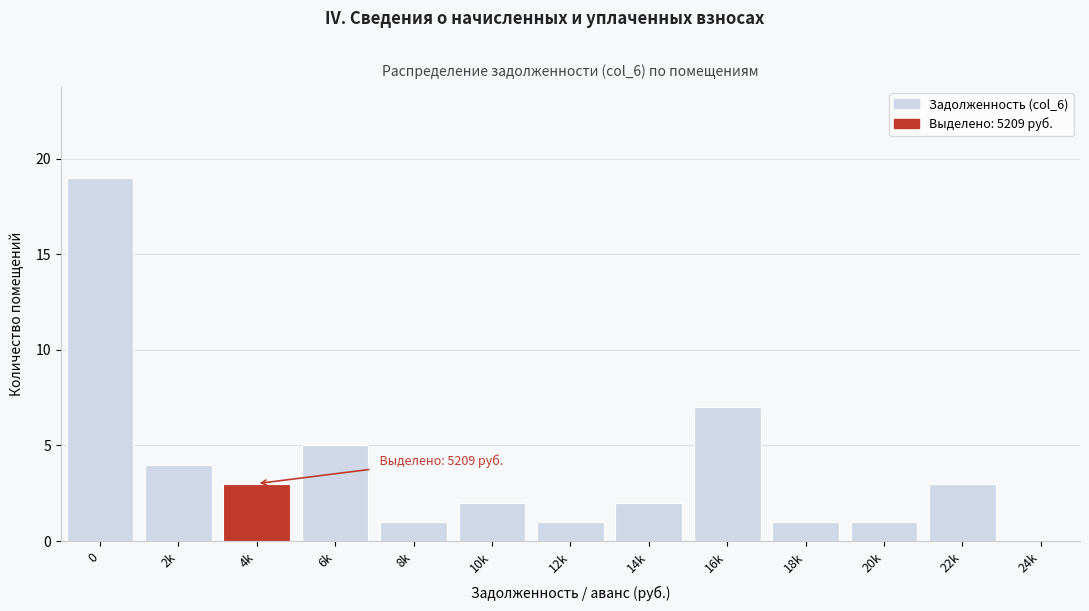

Reading left to right, list all the values displayed in this chart.

0=19	2k=4	4k=3	6k=5	8k=1	10k=2	12k=1	14k=2	16k=7	18k=1	20k=1	22k=3	24k=0